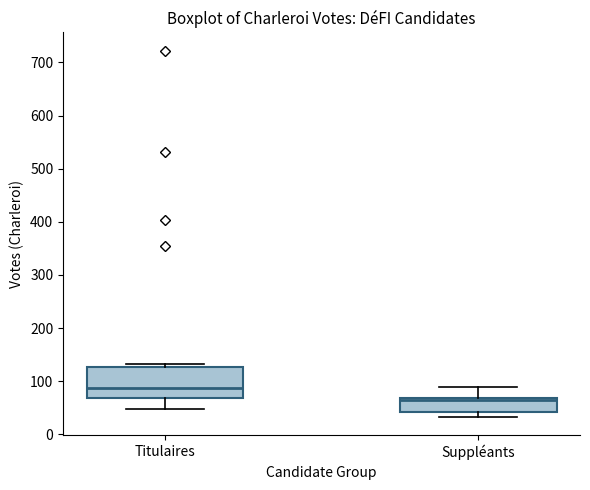

Reading left to right, transcribe this box plot: for each box, give where its median line is, the range the box spans, and where its two whiskers end, as read against the y-axis. The values are not printed on the chart, so give them approximately, as read against the axis.

Titulaires: median 90, box 70 to 130, whiskers 50 to 130 (just above the box's upper edge)
Suppléants: median 60, box 40 to 70, whiskers 30 to 90